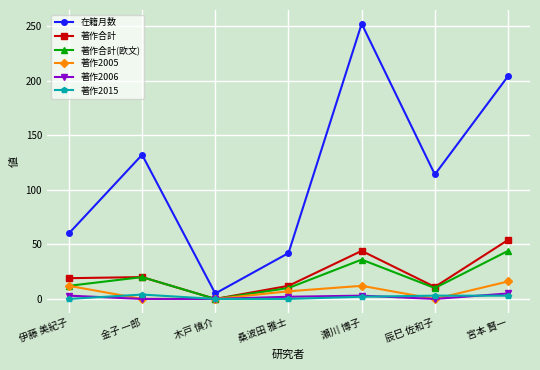

Which series has the widest spread of values?

在籍月数